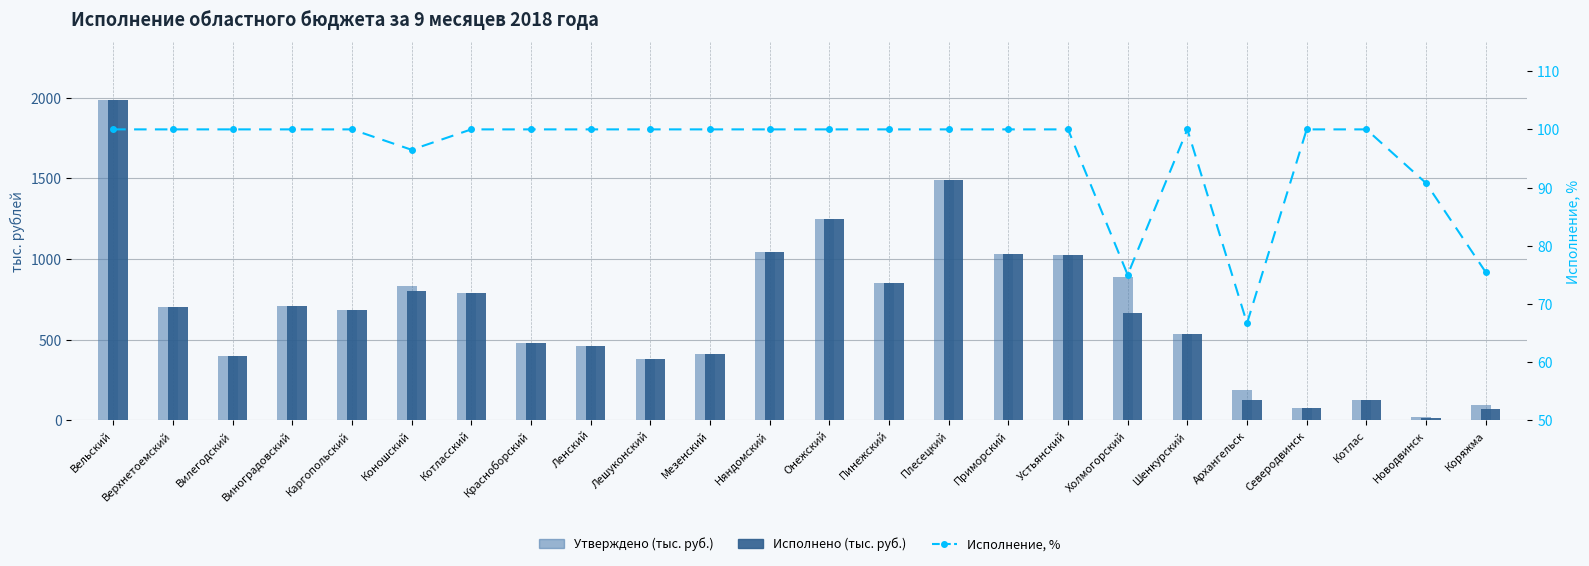

Reading left to right, extract all data points from this chart.

Утверждено (тыс. руб.): 1986.1	699.9	396.6	709.6	685.9	831.9	790.0	477.8	461.6	377.9	409.9	1040.1	1245.1	848.1	1487.7	1027.2	1023.6	887.7	533.3	187.2	75.6	125.1	18.4	93.7
Исполнено (тыс. руб.): 1986.1	699.9	396.6	709.6	685.9	802.7	790.0	477.8	461.6	377.9	409.9	1040.1	1245.1	848.1	1487.7	1027.2	1023.6	665.7	533.3	124.8	75.6	125.1	16.7	70.7
Исполнение, %: 100.0	100.0	100.0	100.0	100.0	96.5	100.0	100.0	100.0	100.0	100.0	100.0	100.0	100.0	100.0	100.0	100.0	75.0	100.0	66.7	100.0	100.0	90.8	75.5